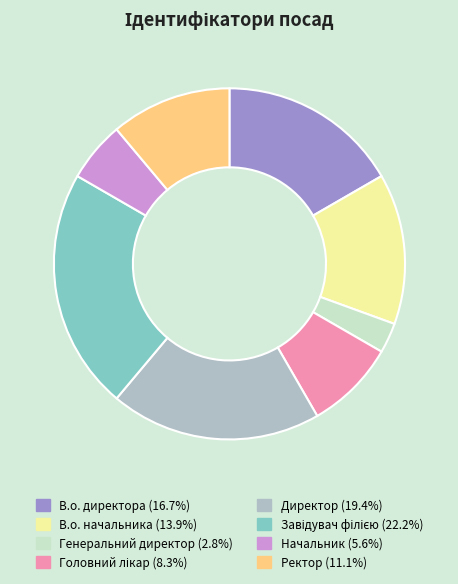

Count the number of slices in the pie.

8